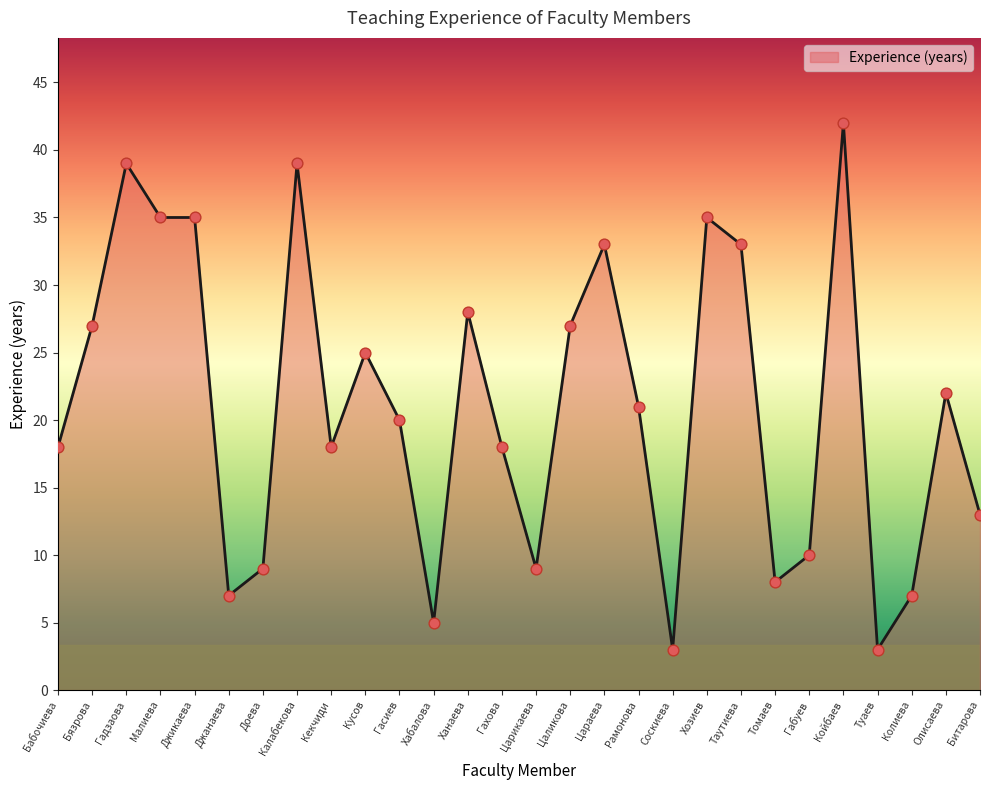

Approximately how many times larger is the value at Хозиев compared to Малиева?

1.0